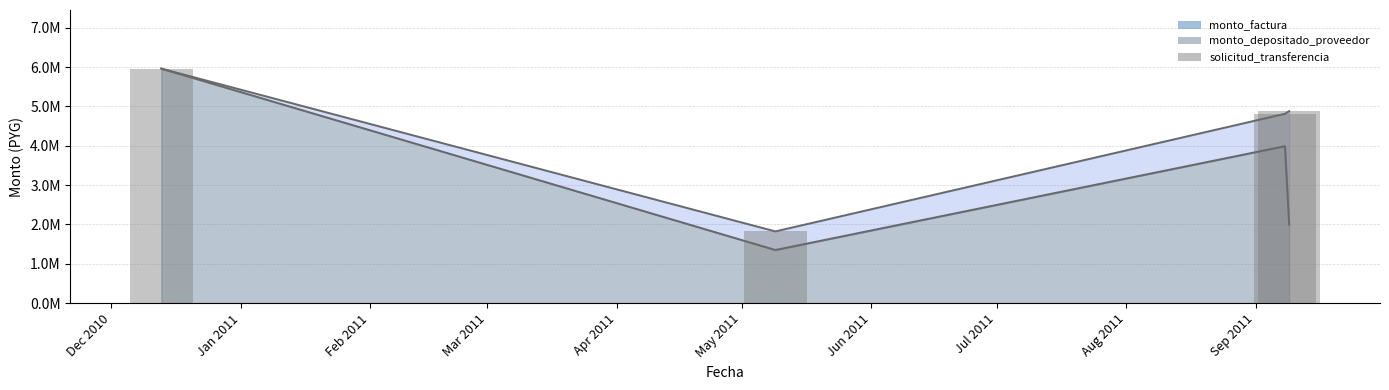

How many data points are above 4880850?

2